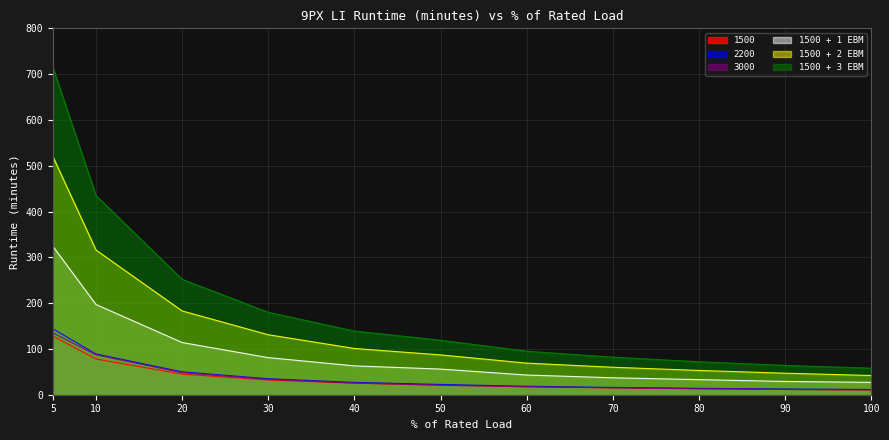

True or false: 1500 + 3 EBM and 3000 cross at least once.

False